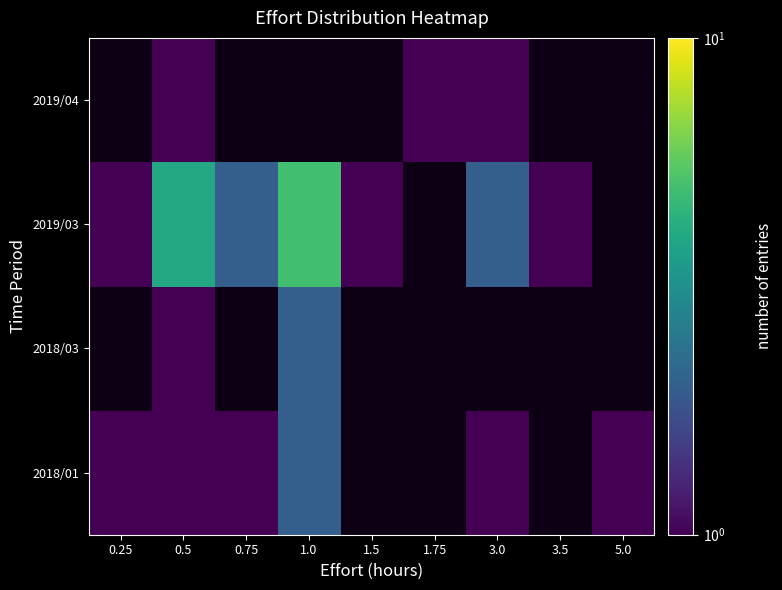

Which category has the lowest value across all series?

0.25